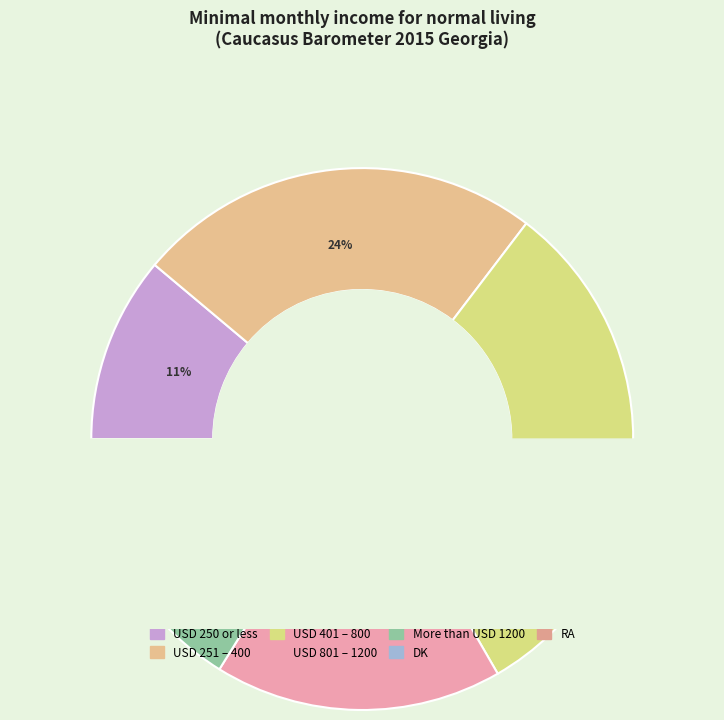

True or false: DK accounts for 16% of the total.

False